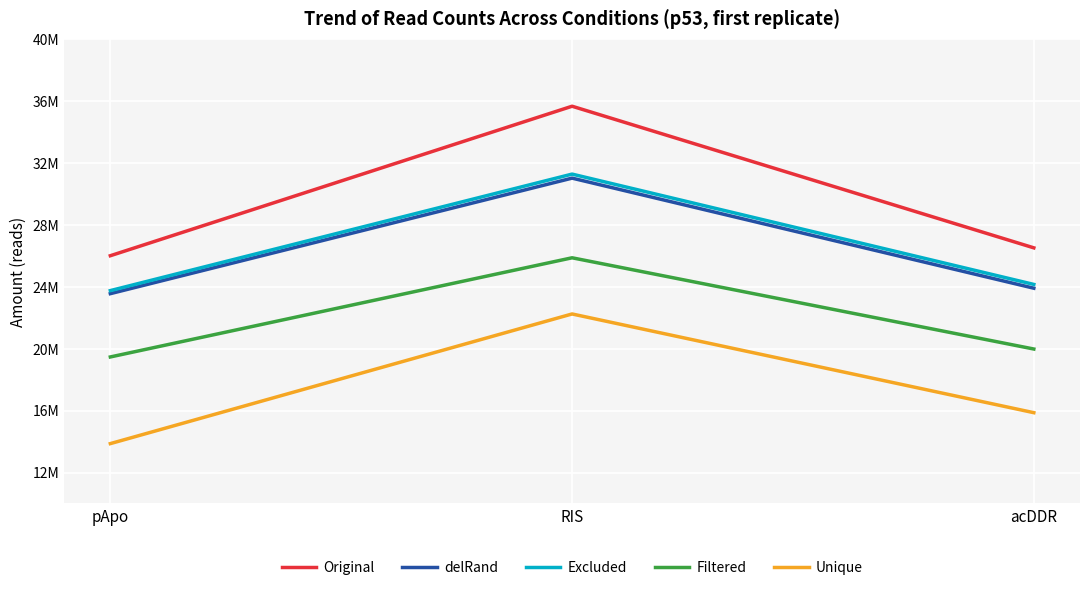

Which series changed the most between RIS and acDDR?

Original